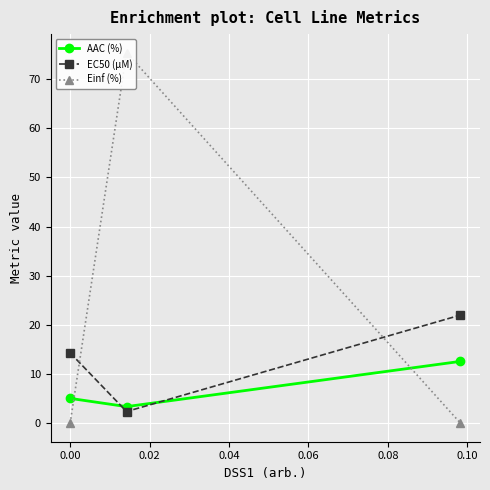

What is the value of the EC50 (µM) point at the 1st from the left?

14.3